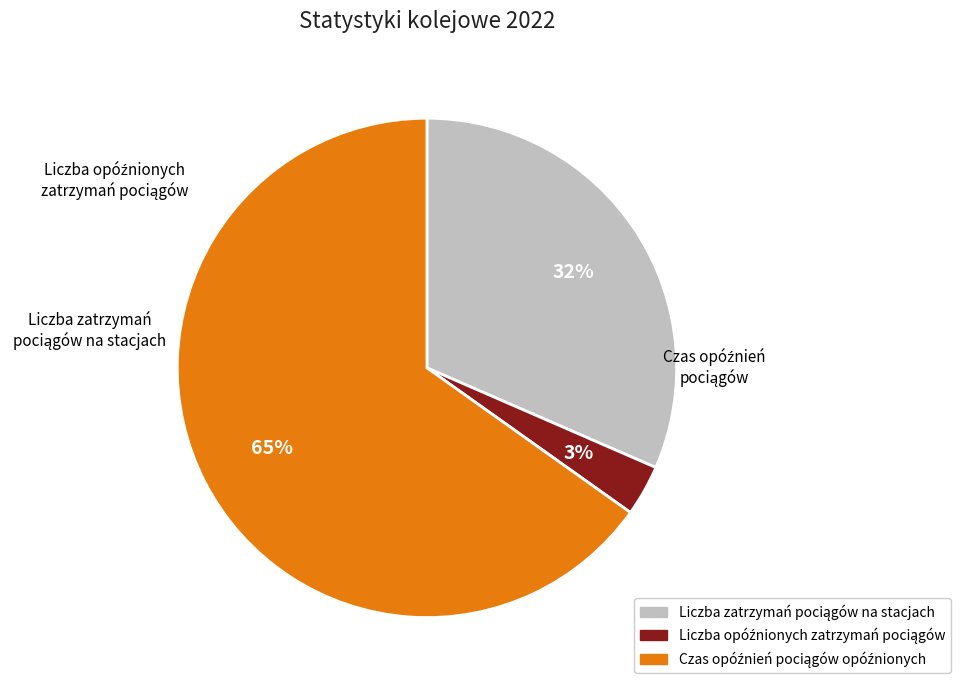

Which has a higher value, Czas opóźnień pociągów opóźnionych or Liczba zatrzymań pociągów na stacjach?

Czas opóźnień pociągów opóźnionych